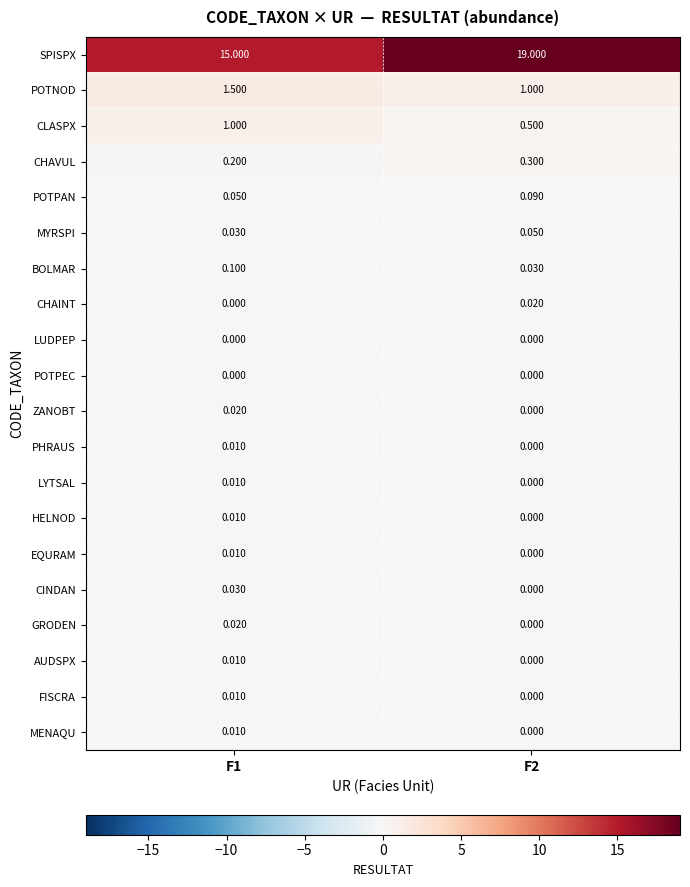

Which series has the largest total across all categories?

SPISPX